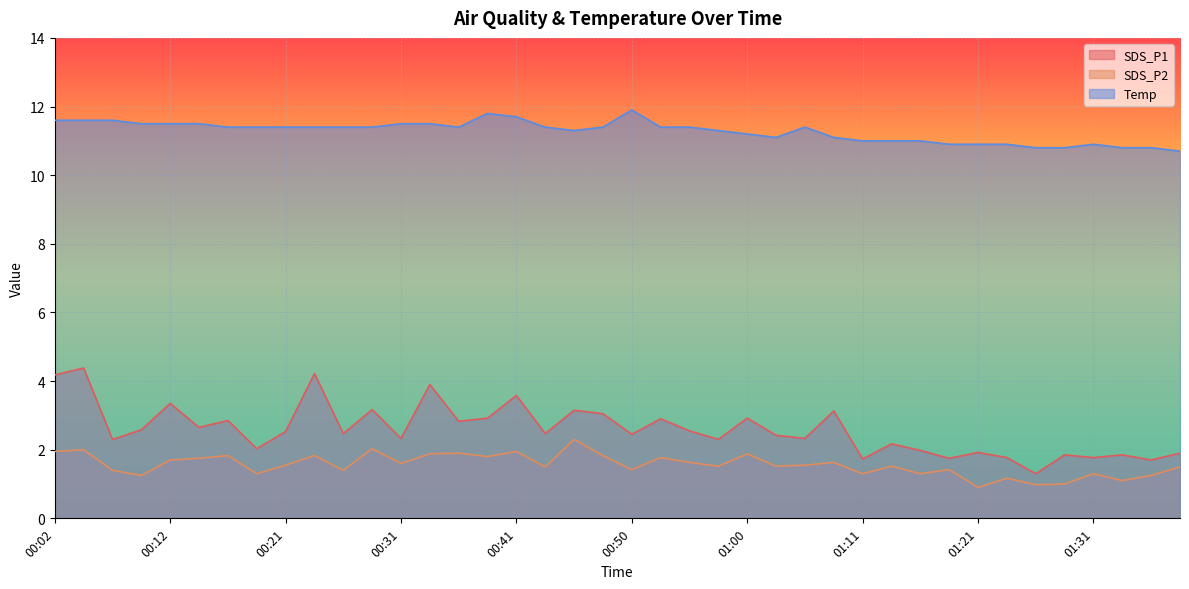

True or false: SDS_P1 and Temp cross at least once.

False